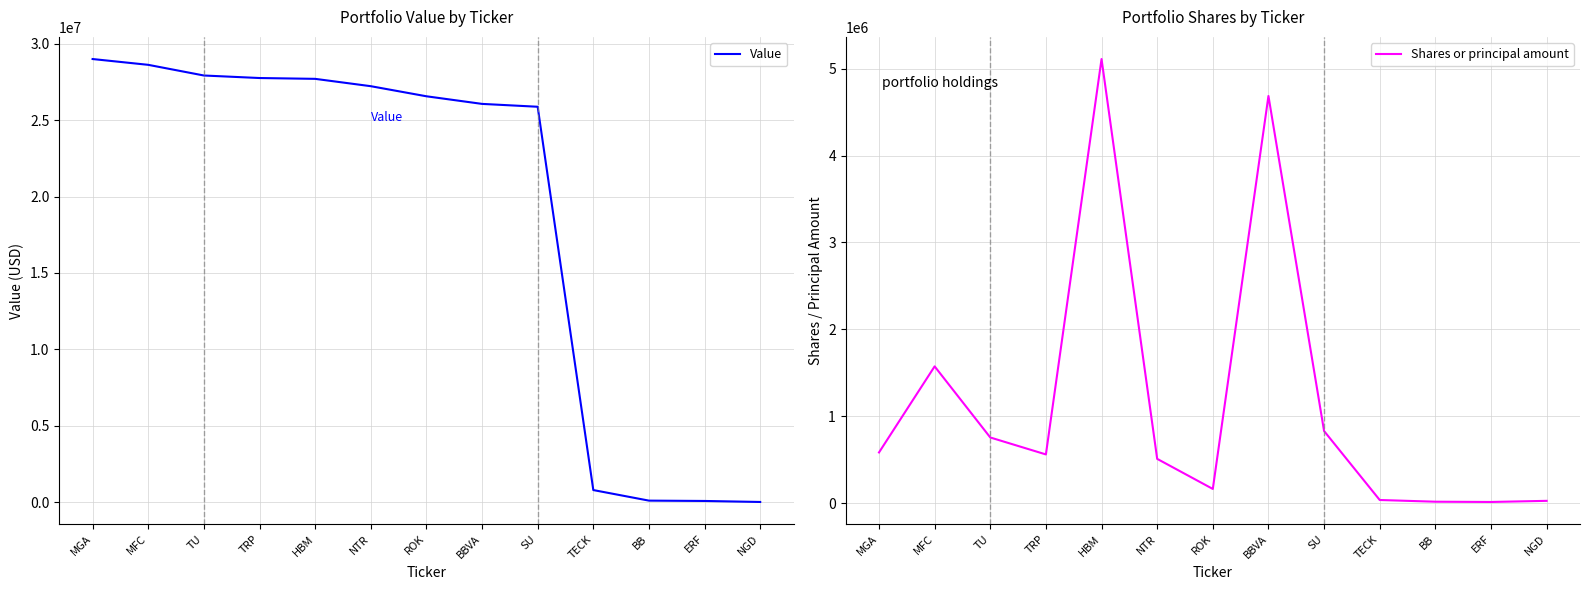

Reading right to left, list all the values displayed in this chart.

Value: 24000	90000	112000	803000	25873000	26060000	26558000	27218000	27698000	27752000	27917000	28615000	28994000
Shares or principal amount: 25000	12014	15000	34765	828900	4687100	162110	508500	5112715	559450	754700	1573500	582350